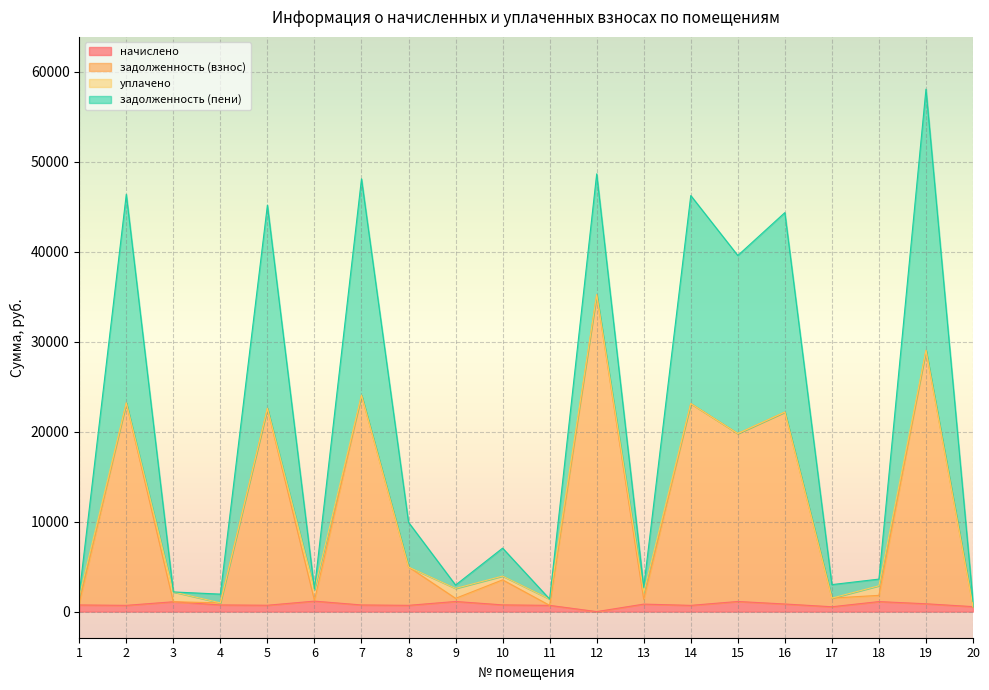

Is the value of начислено at 16 greater than the value of уплачено at 11?

Yes